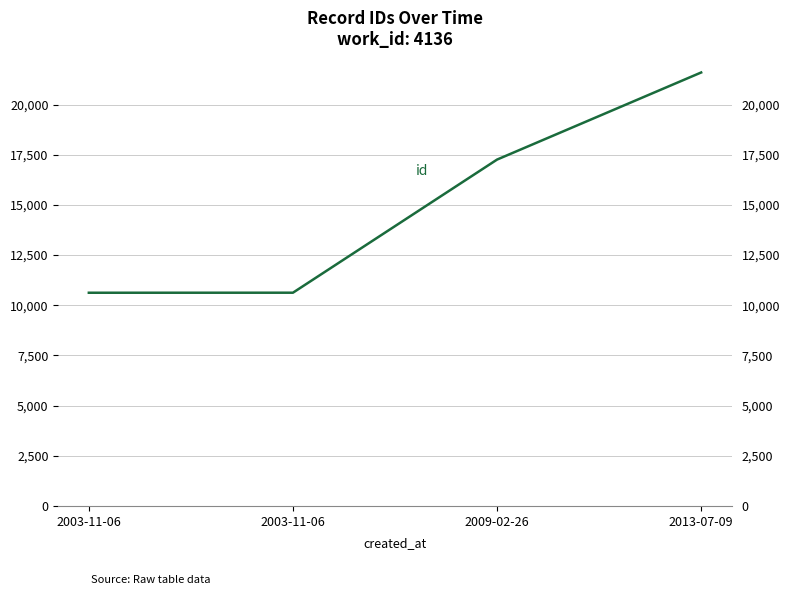

Count the number of categories in the chart.

4